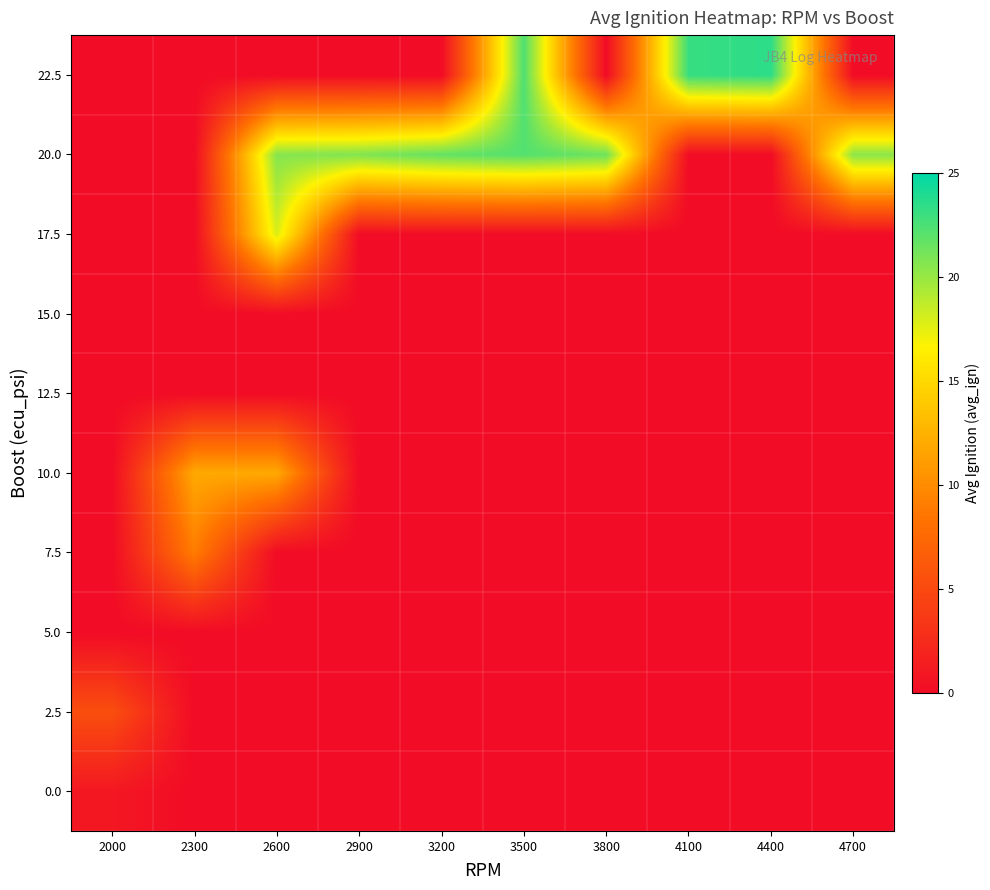

Reading left to right, what are all the values shown in this chart?

0.0: 2000=1.0	2300=0.0	2600=0.0	2900=0.0	3200=0.0	3500=0.0	3800=0.0	4100=0.0	4400=0.0	4700=0.0
2.5: 2000=5.4	2300=0.0	2600=0.0	2900=0.0	3200=0.0	3500=0.0	3800=0.0	4100=0.0	4400=0.0	4700=0.0
5.0: 2000=0.0	2300=0.0	2600=0.0	2900=0.0	3200=0.0	3500=0.0	3800=0.0	4100=0.0	4400=0.0	4700=0.0
7.5: 2000=0.0	2300=9.0	2600=0.0	2900=0.0	3200=0.0	3500=0.0	3800=0.0	4100=0.0	4400=0.0	4700=0.0
10.0: 2000=0.0	2300=11.9	2600=11.9	2900=0.0	3200=0.0	3500=0.0	3800=0.0	4100=0.0	4400=0.0	4700=0.0
12.5: 2000=0.0	2300=0.0	2600=0.0	2900=0.0	3200=0.0	3500=0.0	3800=0.0	4100=0.0	4400=0.0	4700=0.0
15.0: 2000=0.0	2300=0.0	2600=0.0	2900=0.0	3200=0.0	3500=0.0	3800=0.0	4100=0.0	4400=0.0	4700=0.0
17.5: 2000=0.0	2300=0.0	2600=17.9	2900=0.0	3200=0.0	3500=0.0	3800=0.0	4100=0.0	4400=0.0	4700=0.0
20.0: 2000=0.0	2300=0.0	2600=20.6	2900=20.8	3200=21.8	3500=22.2	3800=21.4	4100=0.0	4400=0.0	4700=20.4
22.5: 2000=0.0	2300=0.0	2600=0.0	2900=0.0	3200=0.0	3500=22.4	3800=0.0	4100=23.1	4400=23.5	4700=0.0